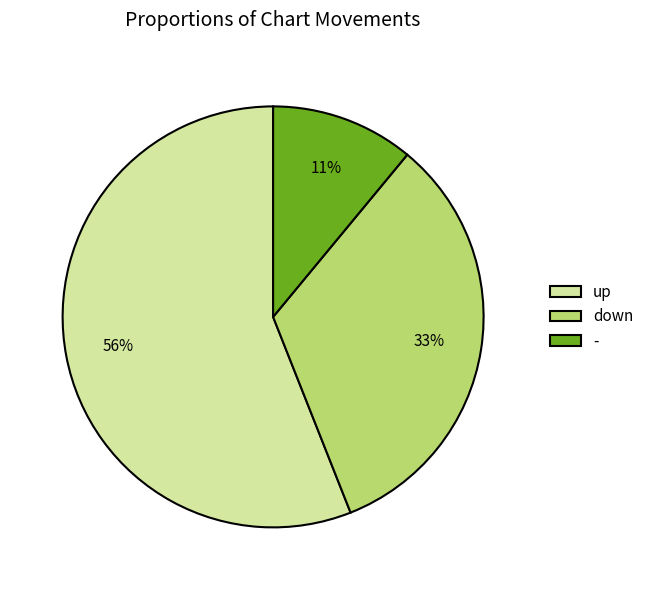

Which slice is the smallest?

-